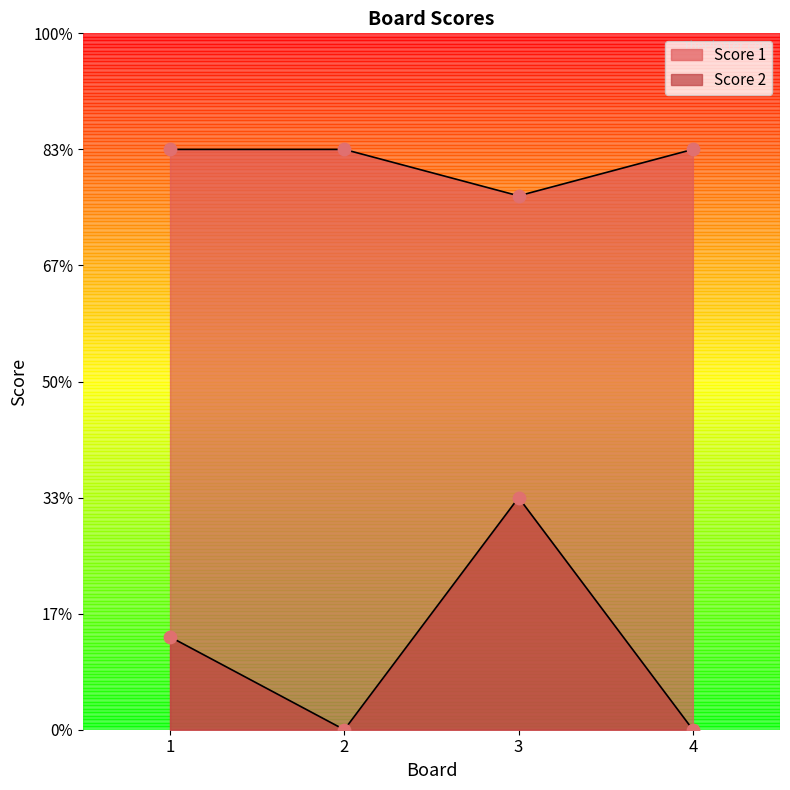

What are all the series names shown in the legend?

Score 2, Score 1